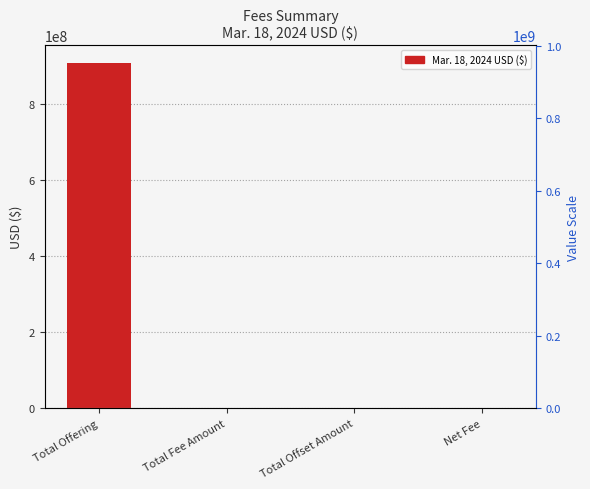

Which has a higher value, Total Offering or Total Fee Amount?

Total Offering